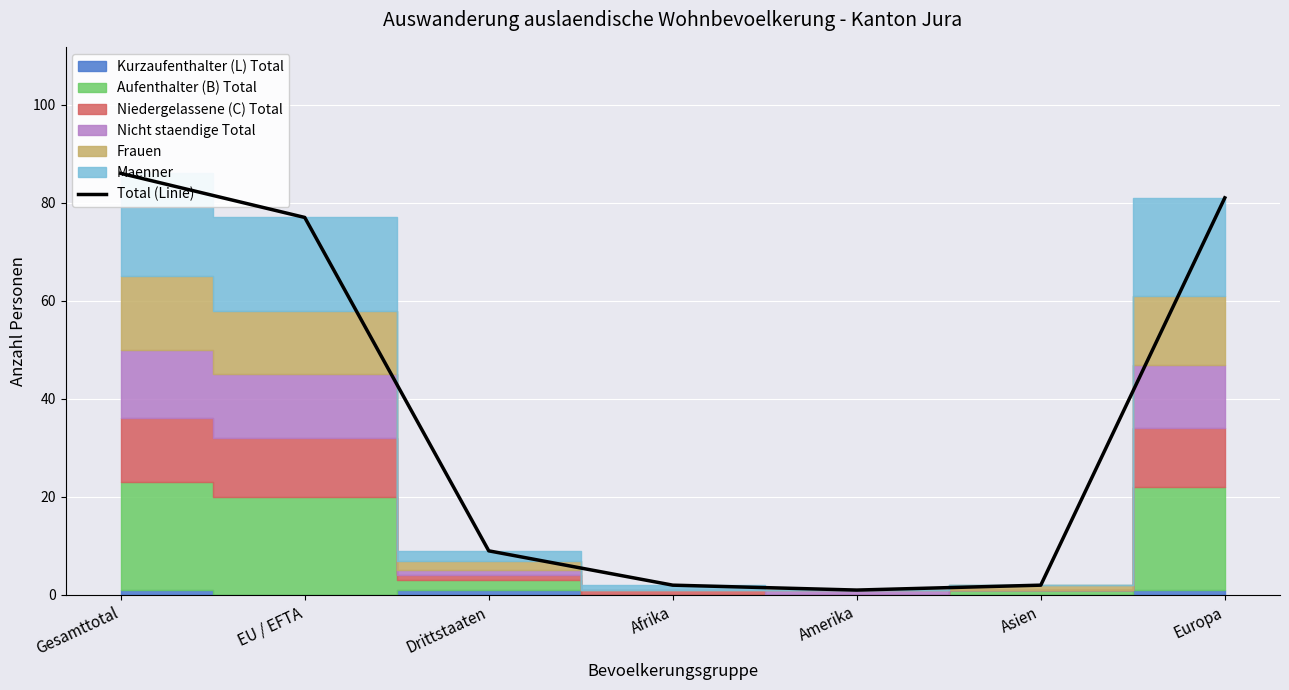

What is the average value?

37